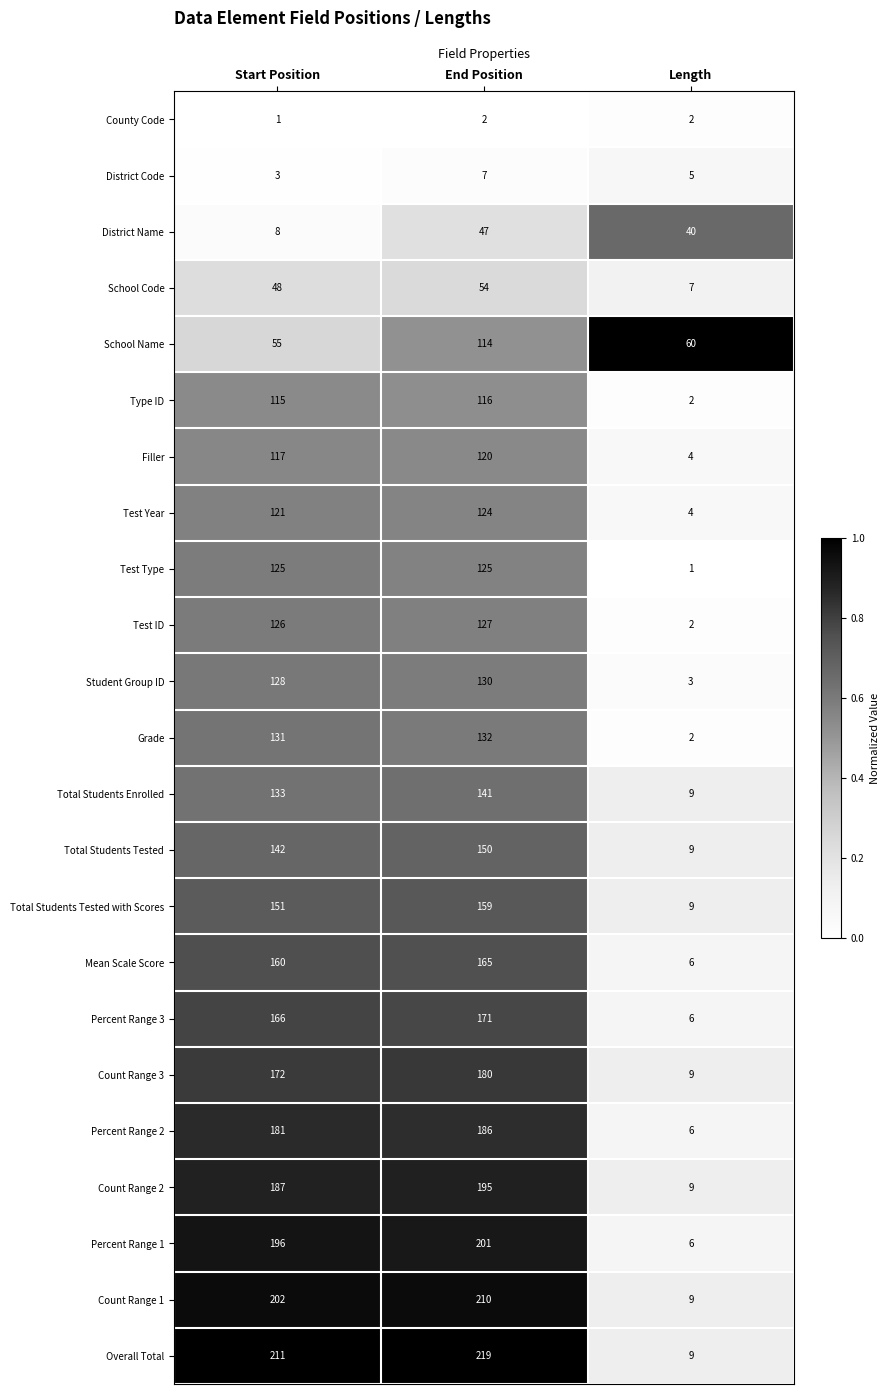

What is the difference between the maximum and minimum values in the Percent Range 1 series?

195